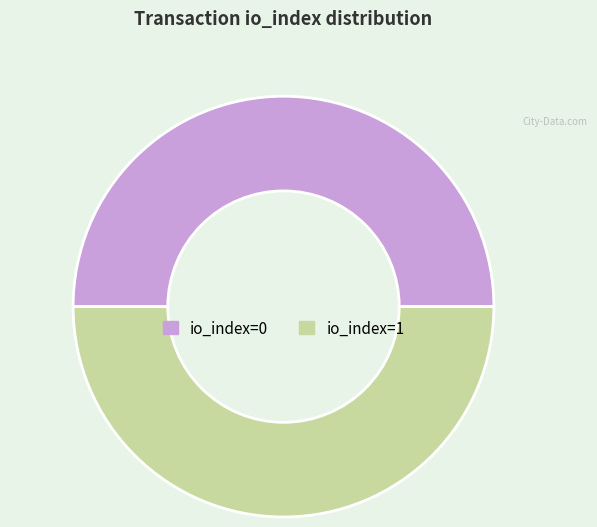

How many slices are in this pie chart?

2